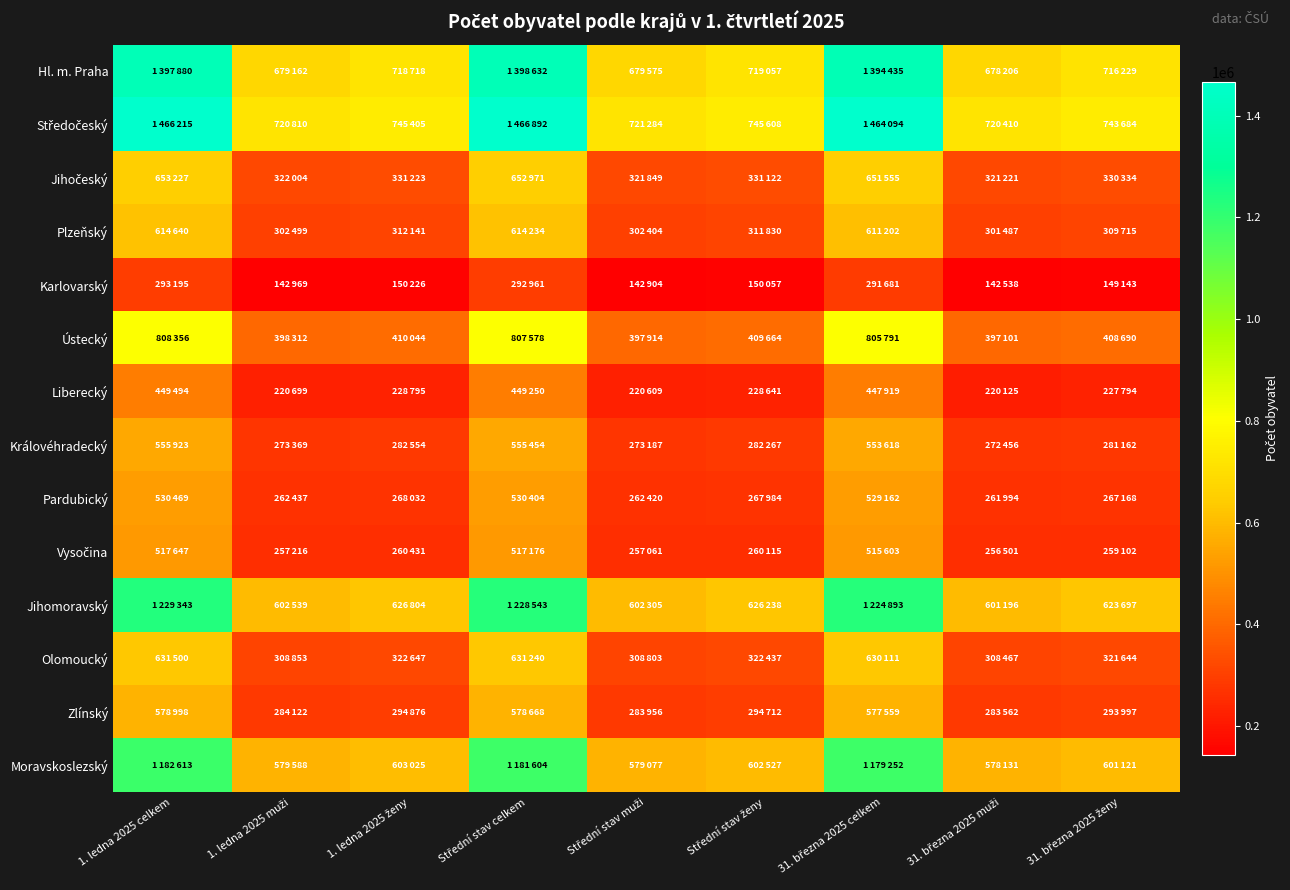

How many data points does each series have?

9